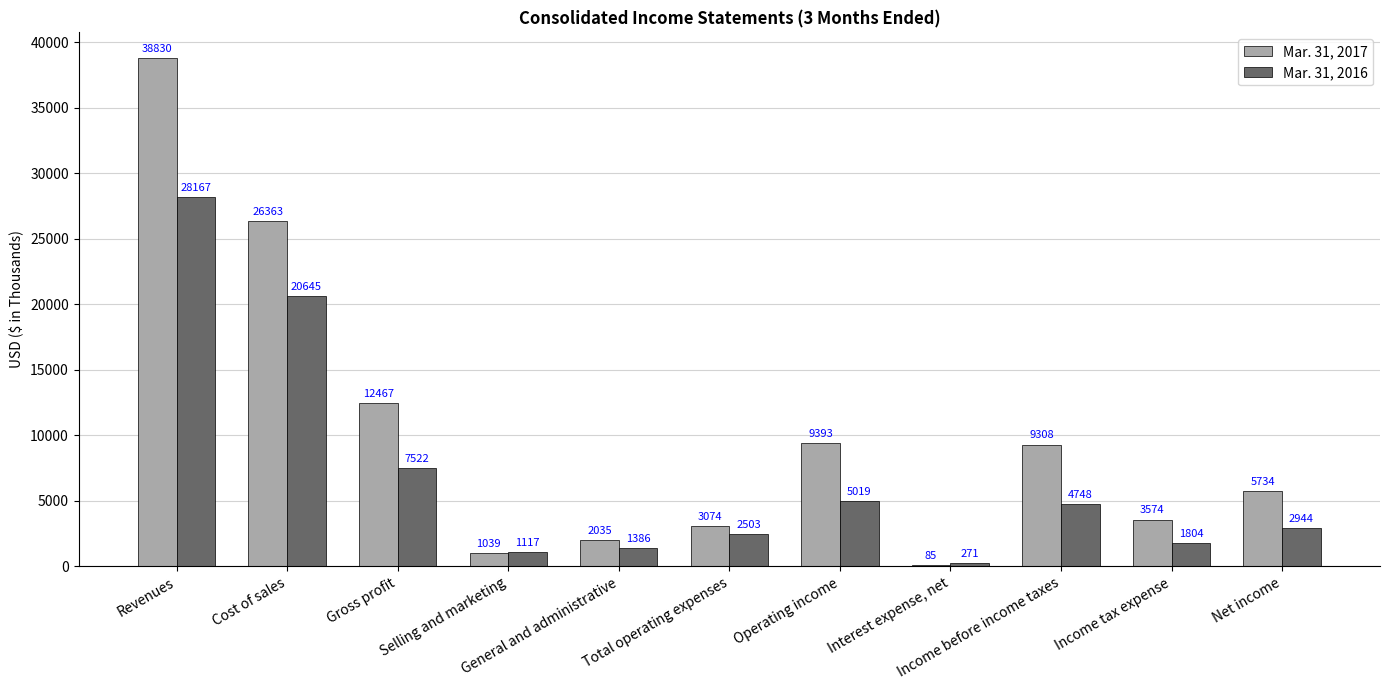

What are all the series names shown in the legend?

Mar. 31, 2017, Mar. 31, 2016